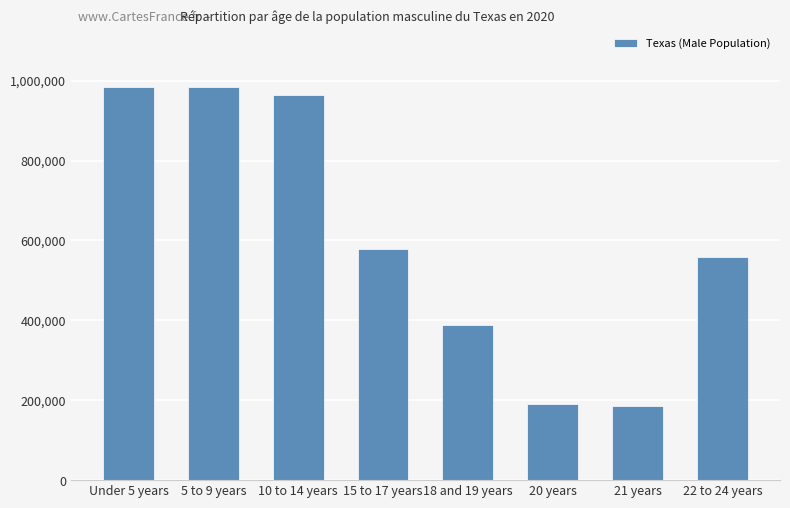

Where is the data nearest to the value 584400?

15 to 17 years